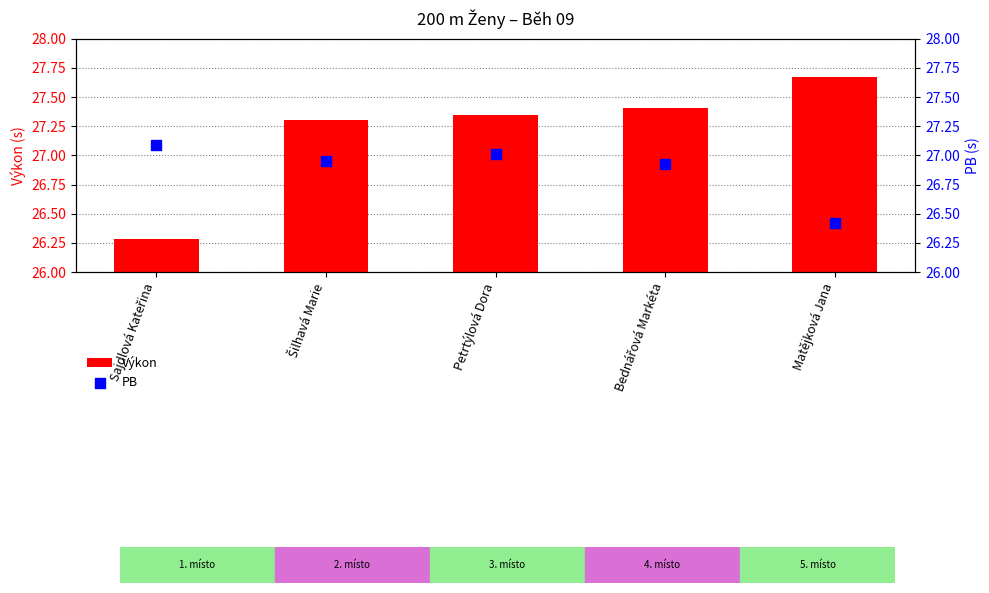

At which category is the sum across all series the highest?

Petrtýlová Dora